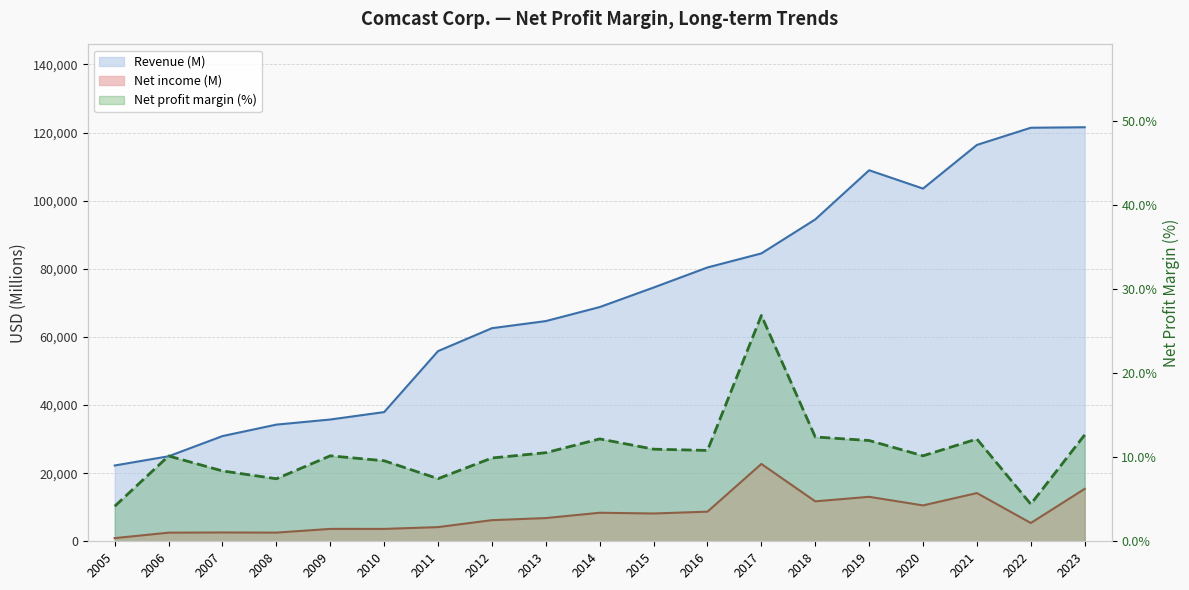

What is the sum of the Revenue (M) values at 2019 and 2010?

146879.0